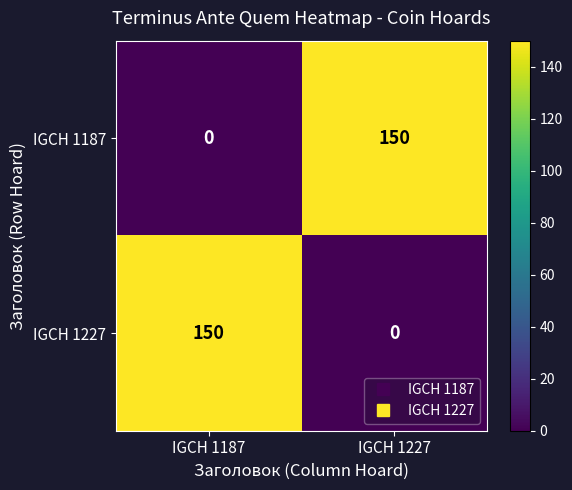

How many distinct data groups are displayed?

2